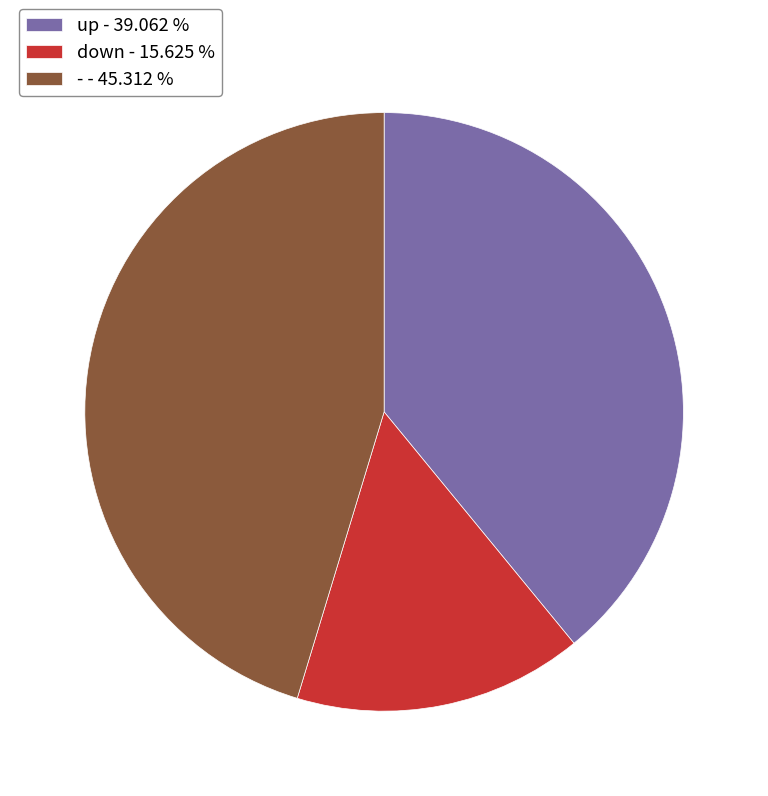

Count the number of slices in the pie.

3